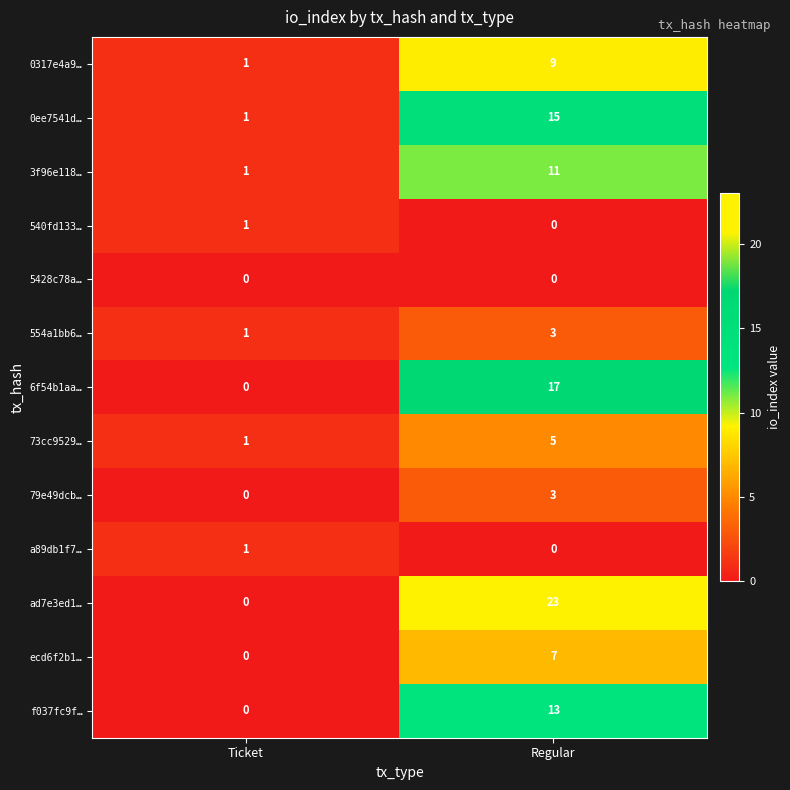

What is the sum of the ecd6f2b1… values at Regular and Ticket?

7